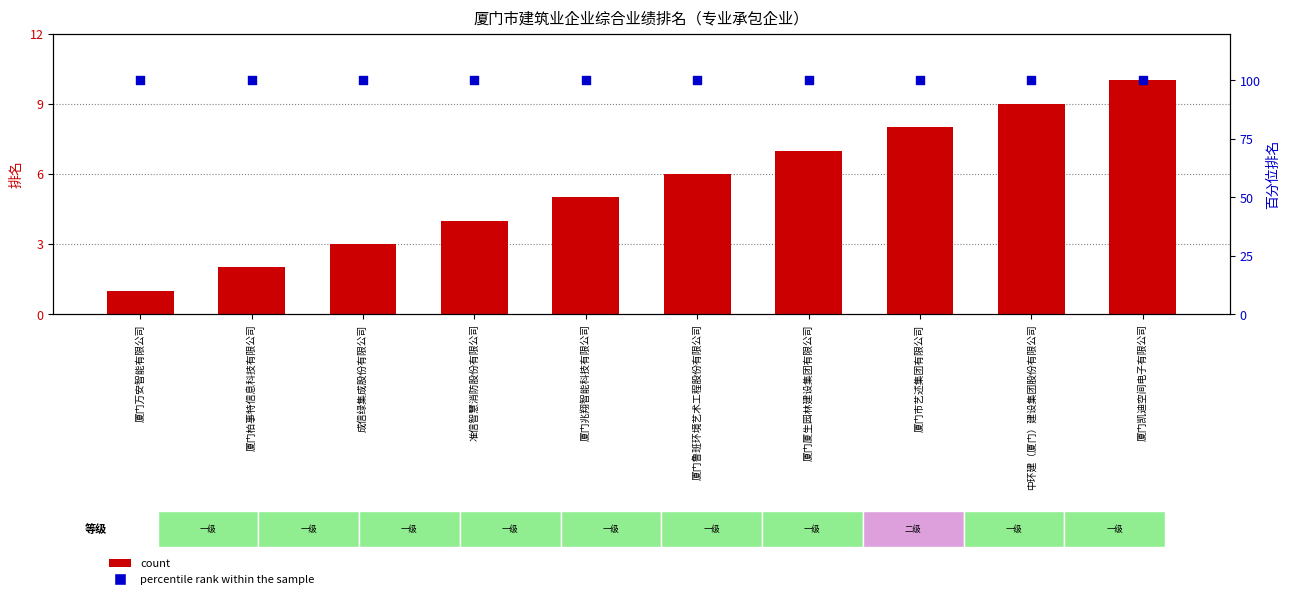

Which series has the largest total across all categories?

percentile rank within the sample